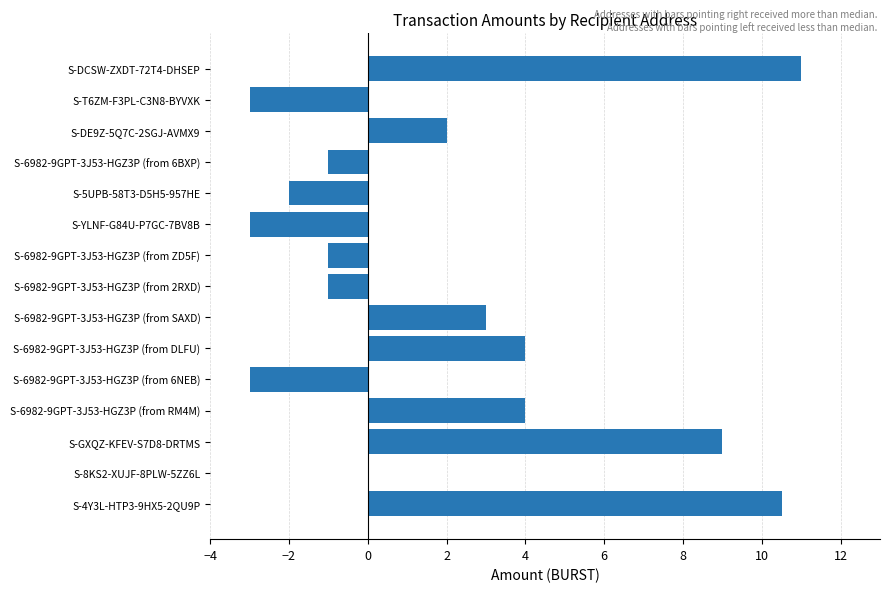

What is the greatest value displayed?

11.0